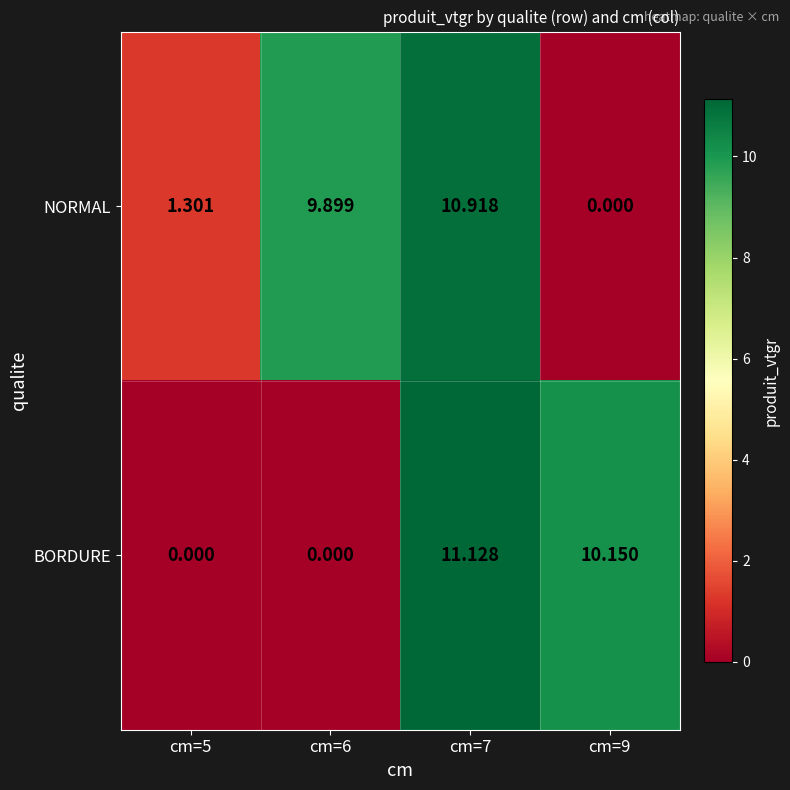

What is the total value across all series at cm=6?

9.9